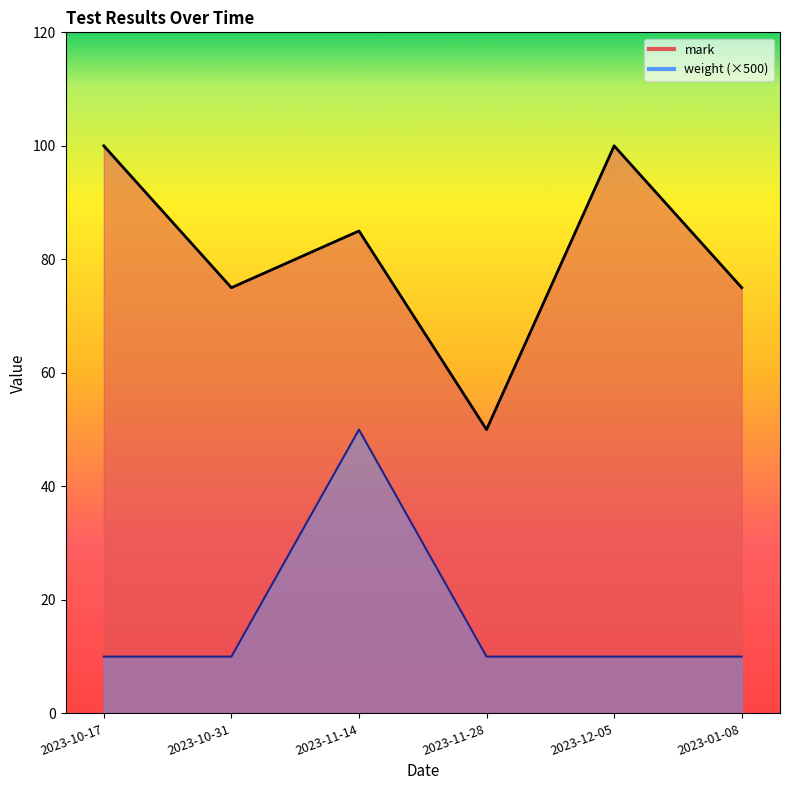

How many values in the weight series exceed 10?

1